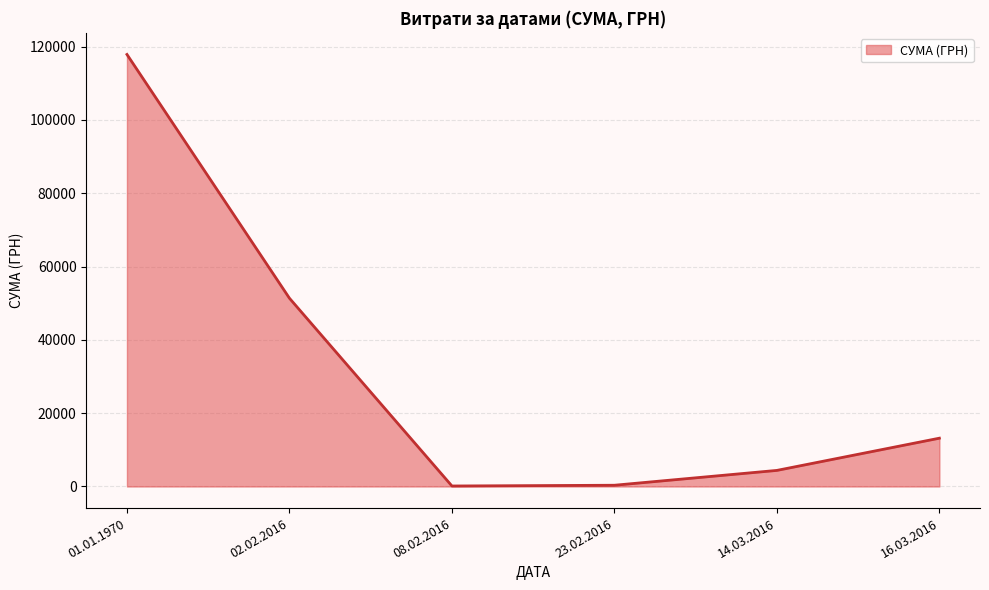

True or false: there are more than 0 points higher than both neighbors.

False